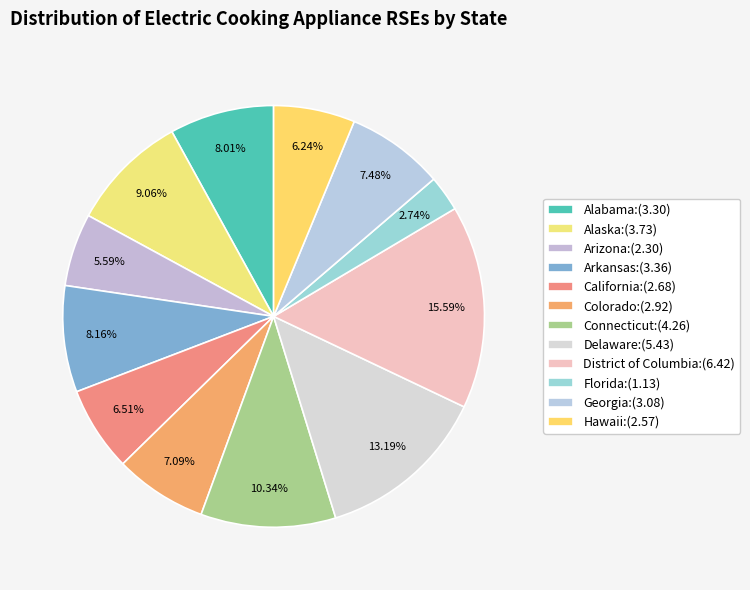

What is the change in value from Colorado to Connecticut?

+1.3